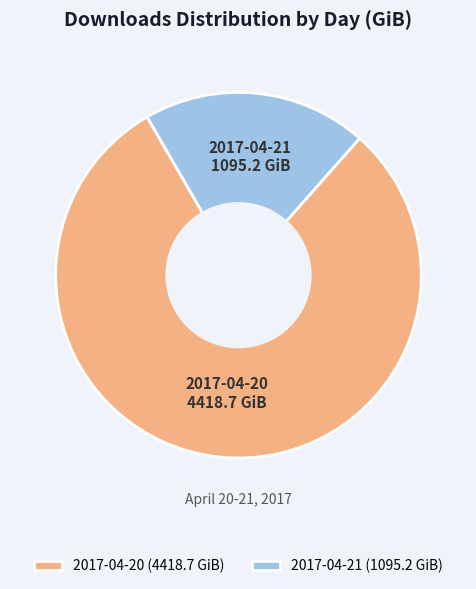

The 2017-04-20 slice represents 73% of the pie. True or false?

False